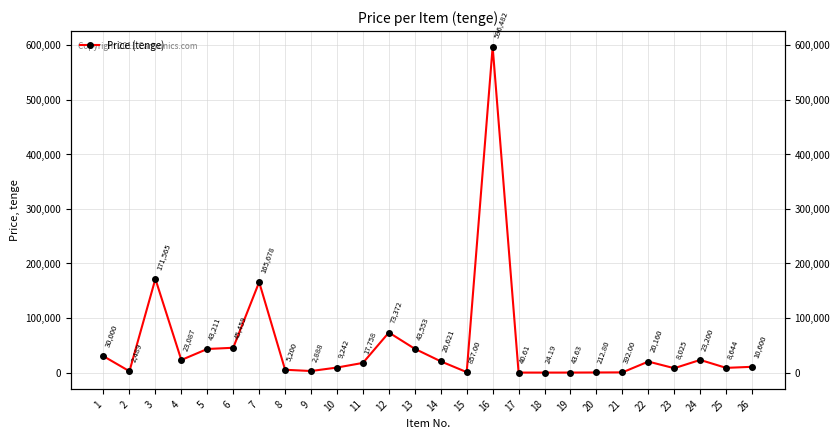

How many series are shown in this chart?

1